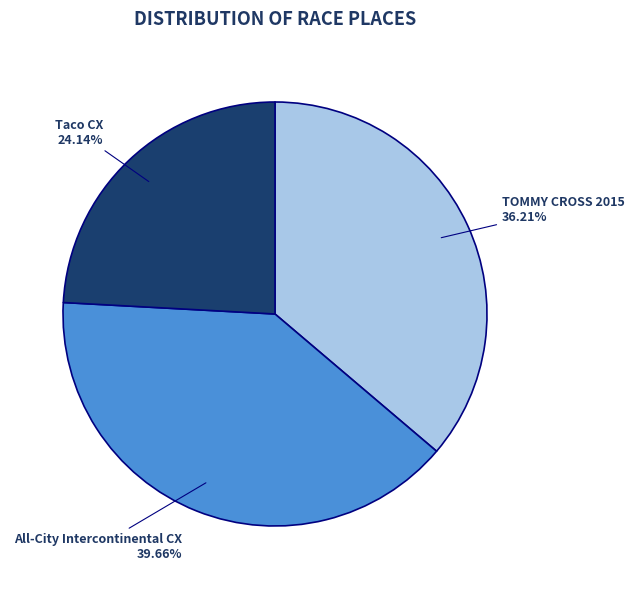

To the nearest percent, what is the difference between the largest and smallest slice percentages?

16%